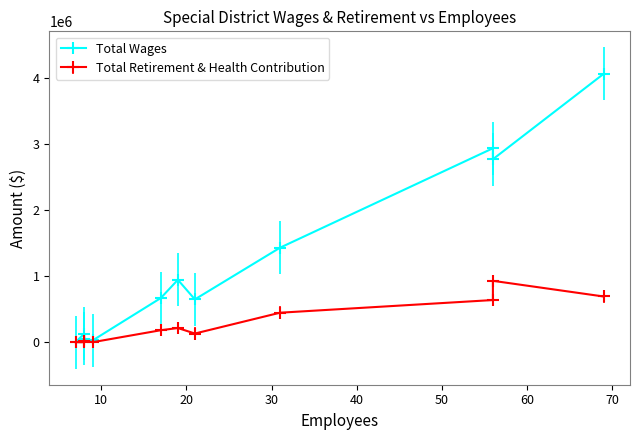

What is the value of the Total Wages point at the 8th from the left?

1432814